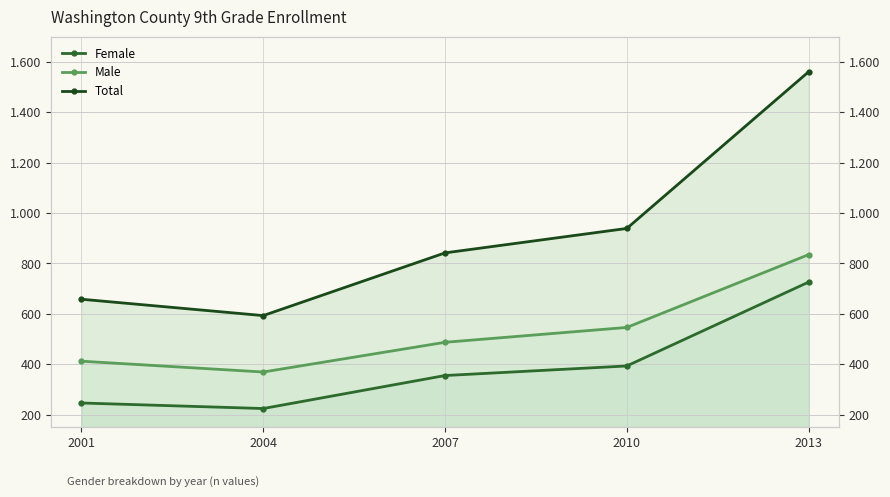

What are all the series names shown in the legend?

Female, Male, Total